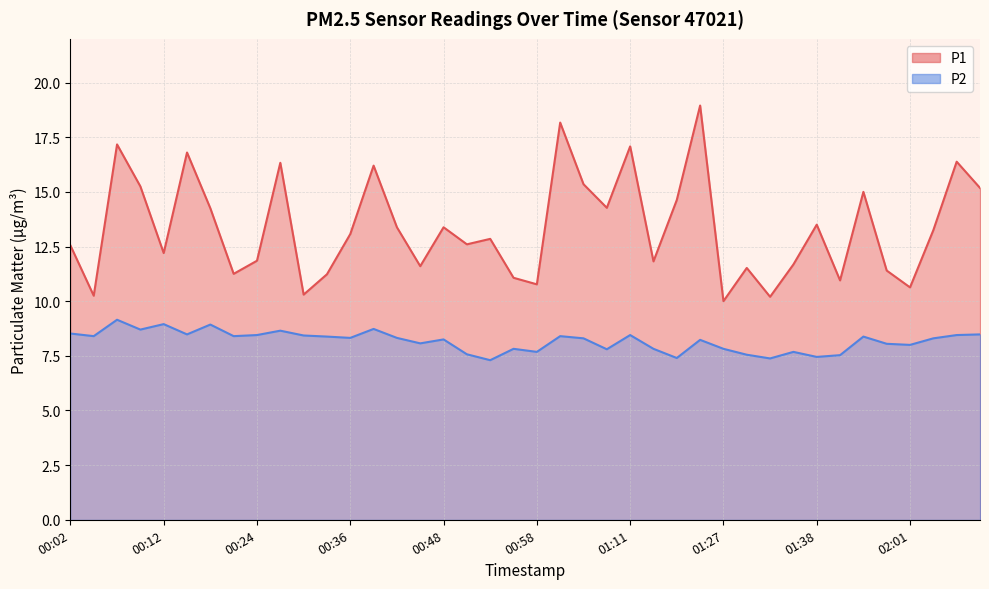

How many lines are shown in the chart?

2